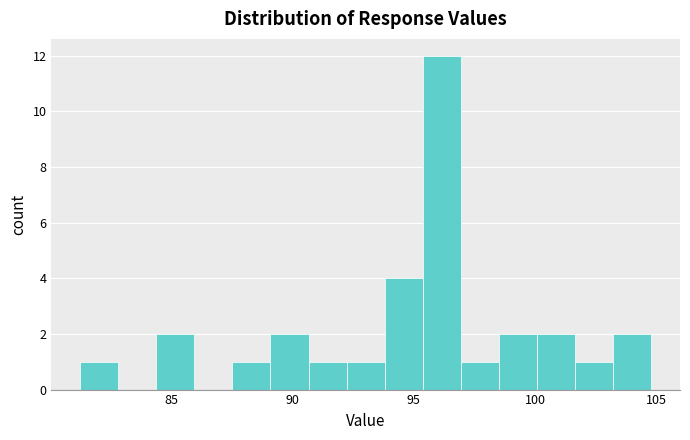

Around what value on the x-axis is the tallest bar? Give the approximate position of its centre, as read against the axis.

96.0